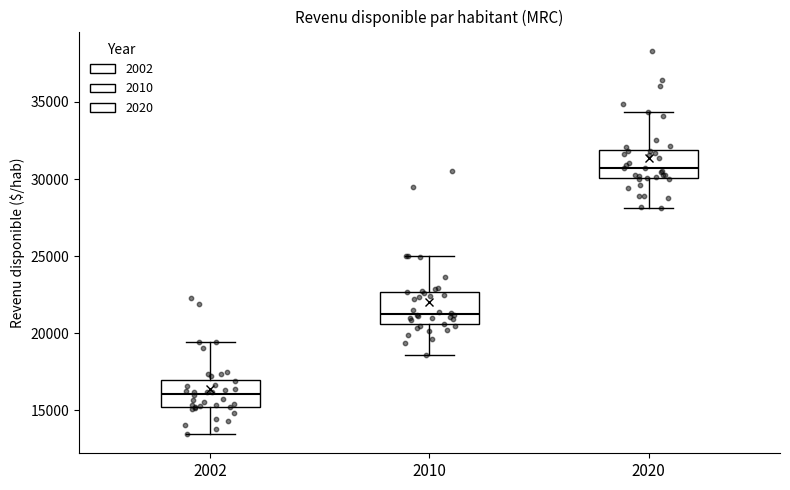

Reading left to right, transcribe this box plot: for each box, give where its median line is, the range the box spans, and where its two whiskers end, as read against the y-axis. The values are not printed on the chart, so give them approximately, as read against the axis.

2002: median 16000, box 15000 to 17000, whiskers 13500 to 19500
2010: median 21000, box 20500 to 22500, whiskers 18500 to 25000
2020: median 30500, box 30000 to 32000, whiskers 28000 to 34500